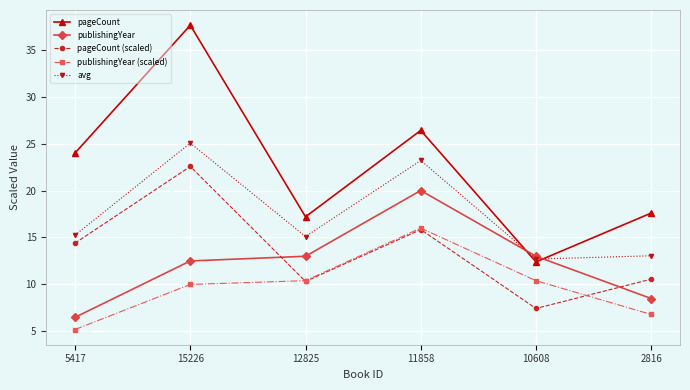

Does the chart display data point markers on the line(s)?

Yes